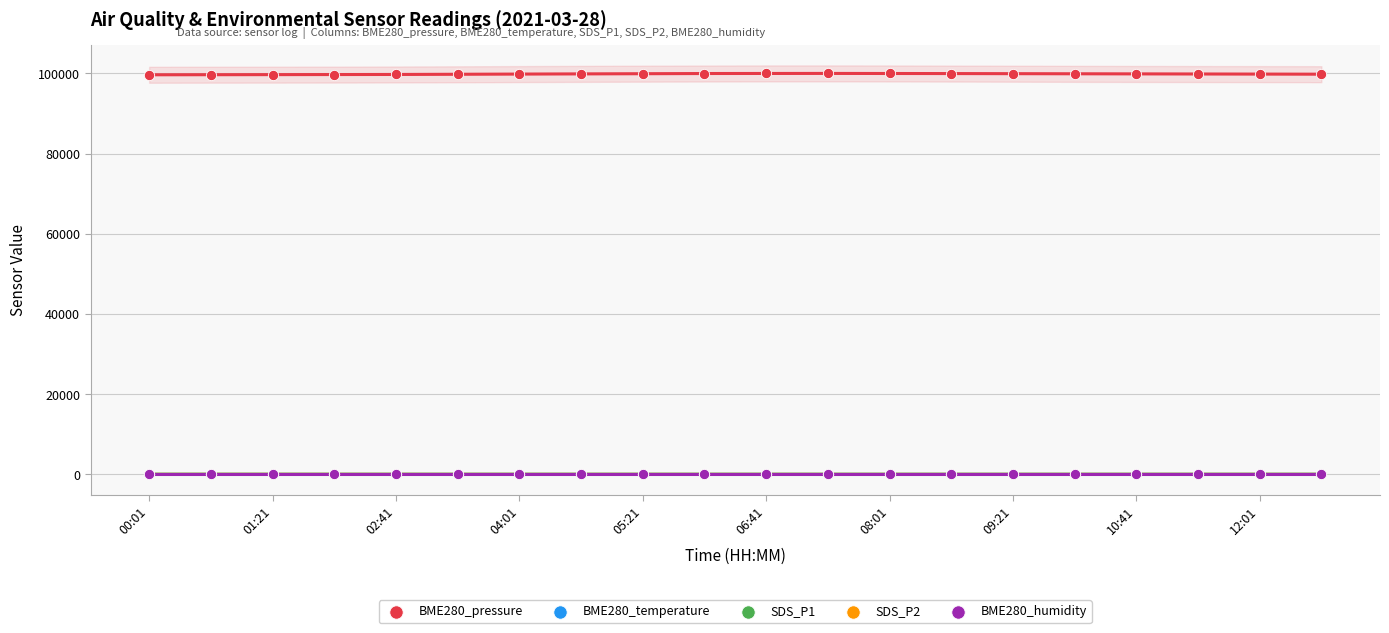

What are all the series names shown in the legend?

BME280_pressure, BME280_temperature, SDS_P1, SDS_P2, BME280_humidity